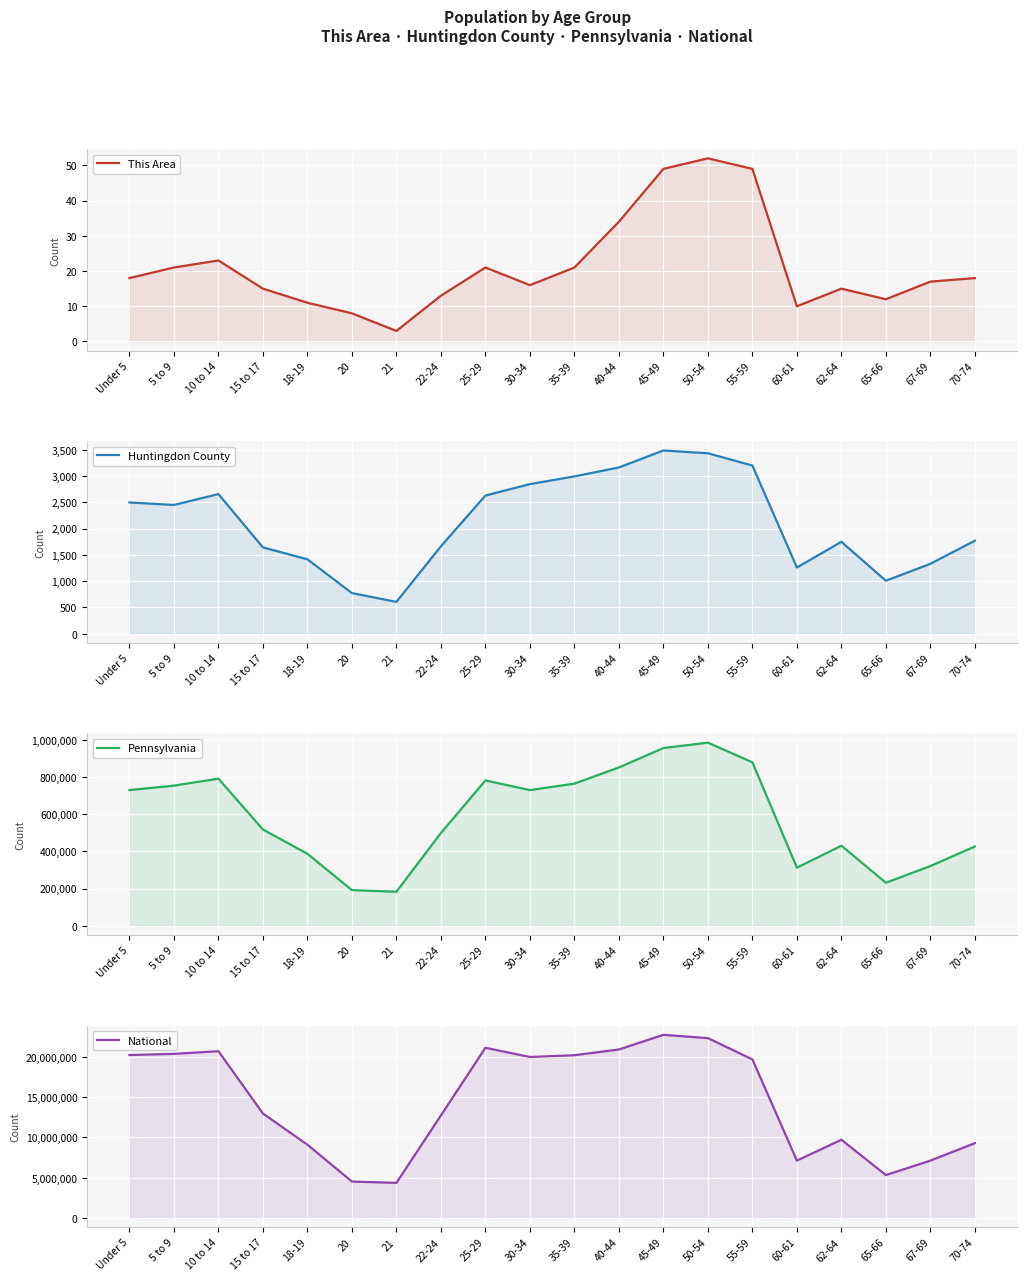

Between 22-24 and 70-74, which series saw the biggest shift?

National